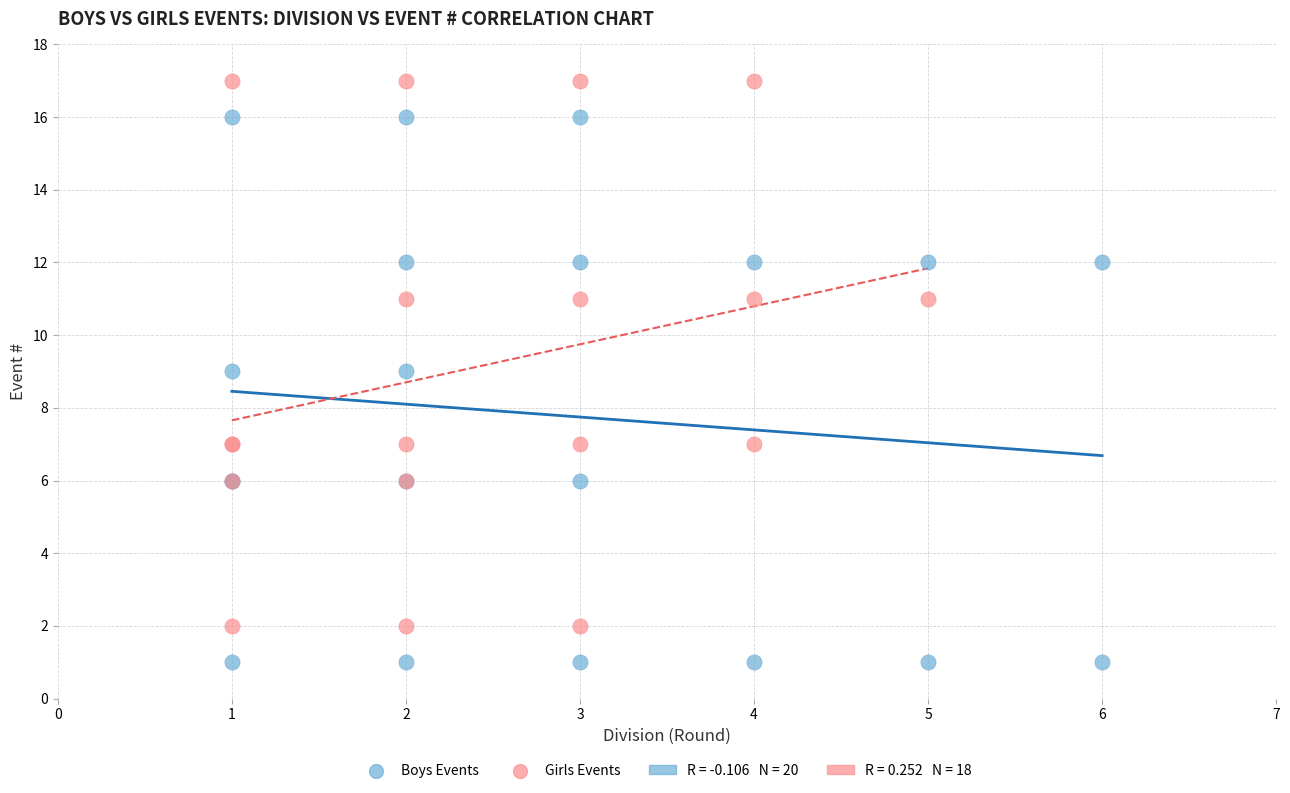

Which series contains the lowest Y value?

Boys Events